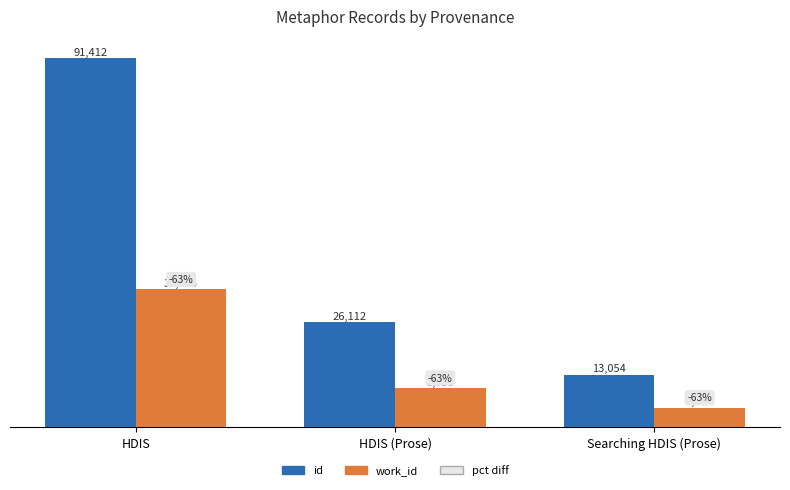

What is the minimum value shown in the chart?

4875